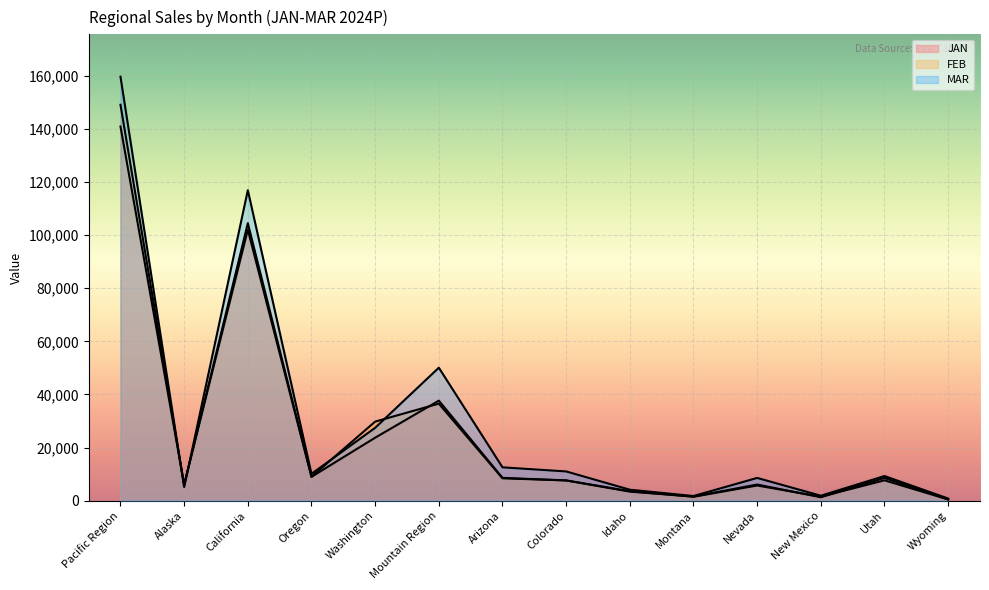

Reading right to left, extract all data points from this chart.

JAN: Wyoming=453.4	Utah=8591.4	New Mexico=1305.4	Nevada=6096.1	Montana=1567.0	Idaho=3417.9	Colorado=7647.7	Arizona=8606.2	Mountain Region=37685.1	Washington=23723.7	Oregon=8993.8	California=102047.4	Alaska=6132.8	Pacific Region=140897.6
FEB: Wyoming=474.3	Utah=7676.1	New Mexico=1526.9	Nevada=5723.7	Montana=1490.4	Idaho=3590.2	Colorado=7628.3	Arizona=8437.6	Mountain Region=36547.4	Washington=29787.2	Oregon=9018.1	California=104516.4	Alaska=5752.0	Pacific Region=149073.6
MAR: Wyoming=818.2	Utah=9294.9	New Mexico=1884.9	Nevada=8580.6	Montana=1765.7	Idaho=4147.6	Colorado=11024.1	Arizona=12570.1	Mountain Region=50086.3	Washington=27451.1	Oregon=10125.8	California=116916.9	Alaska=5145.7	Pacific Region=159639.5